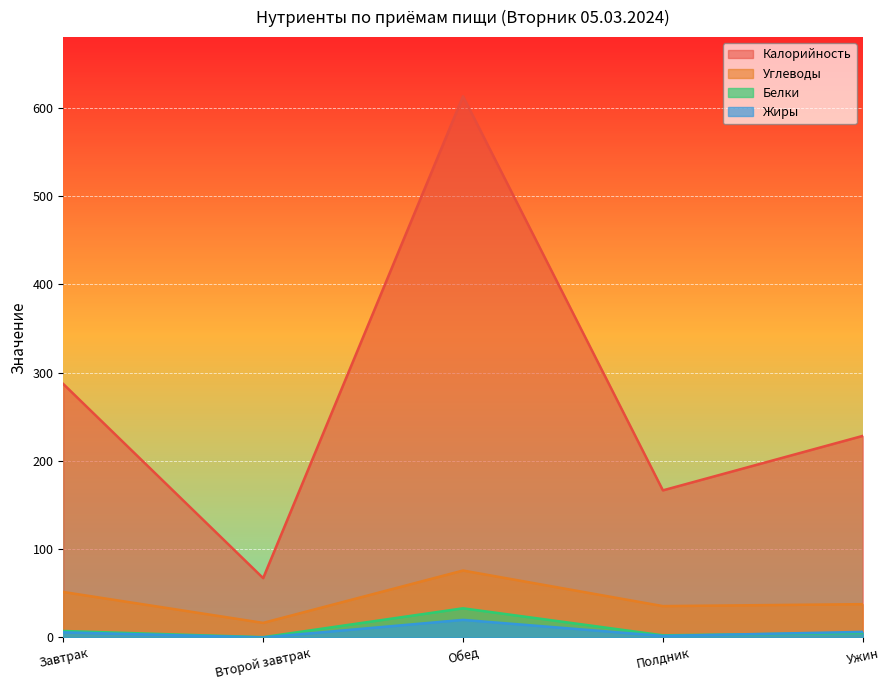

At which category is the sum across all series the highest?

Обед